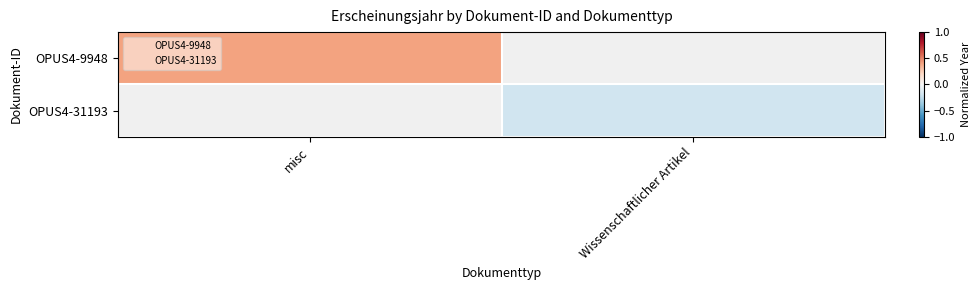

Where is OPUS4-9948 nearest to the value 0?

misc